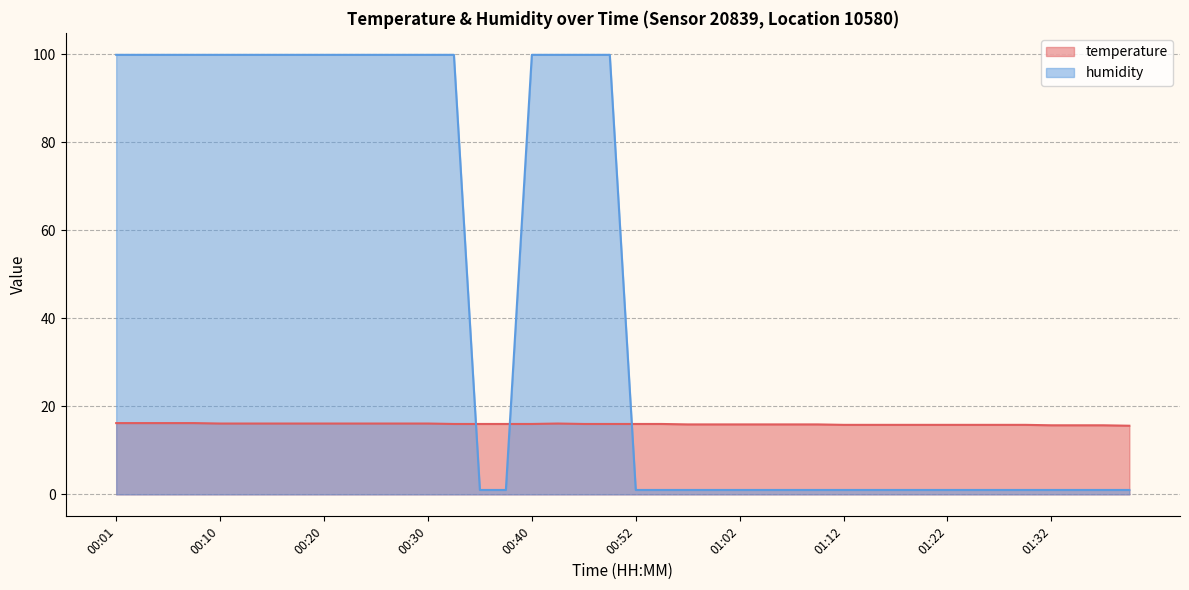

Which series has the widest spread of values?

humidity